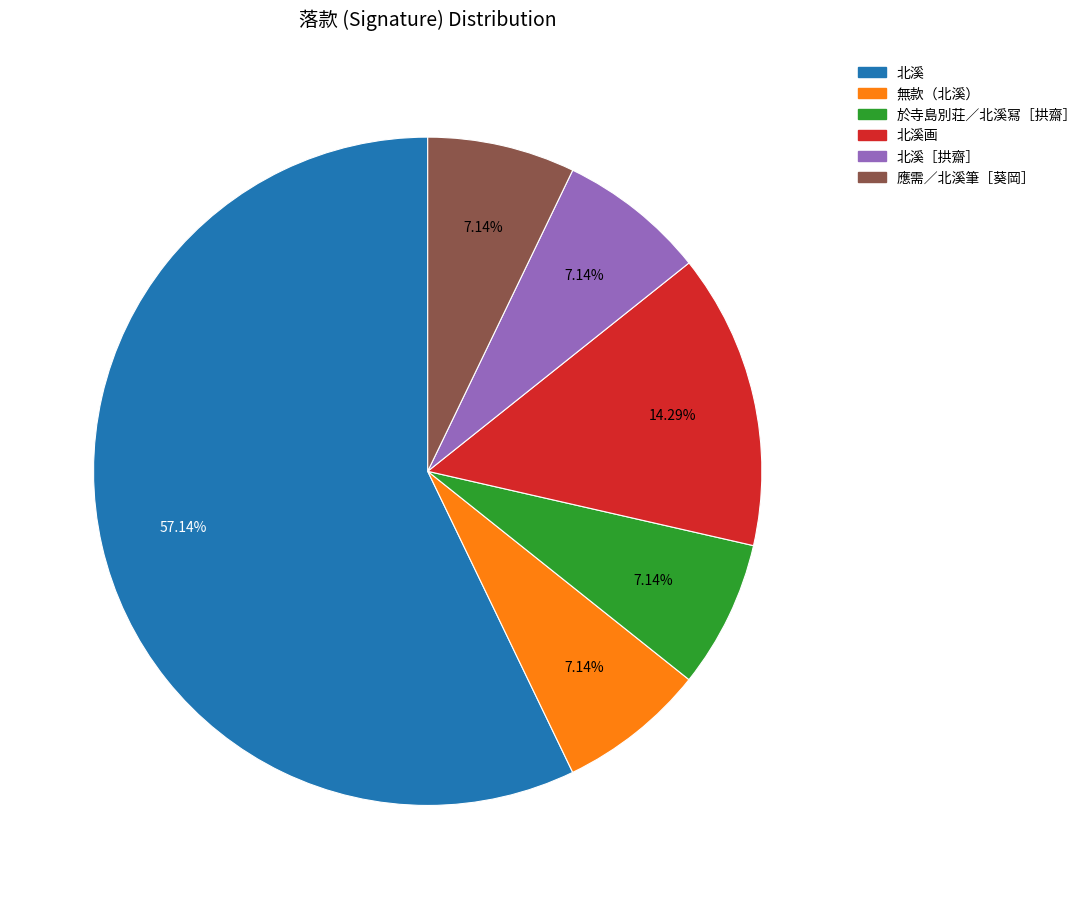

Is there any slice that represents more than half of the pie?

Yes